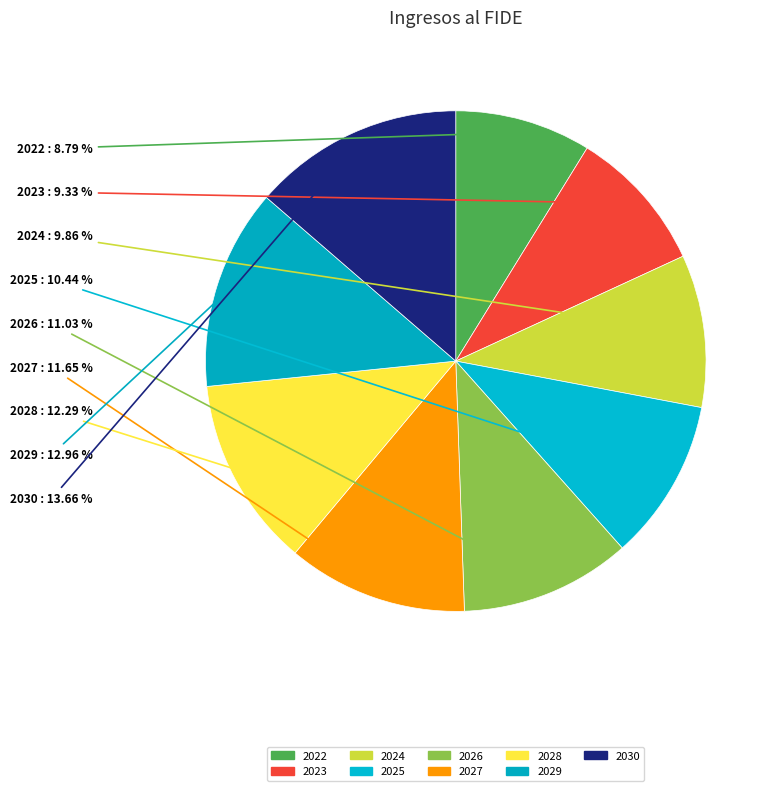

Which category has the biggest portion of the pie?

2030